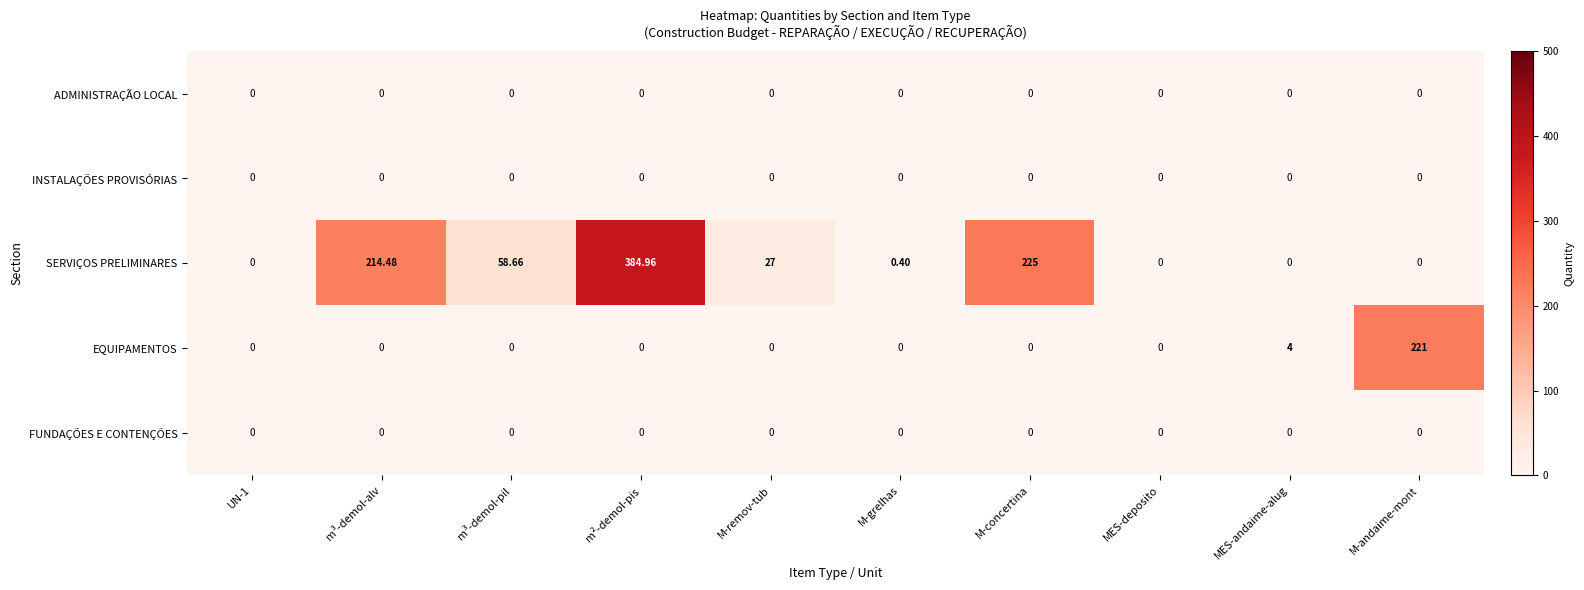

At which label does SERVIÇOS PRELIMINARES reach its peak?

m²-demol-pis